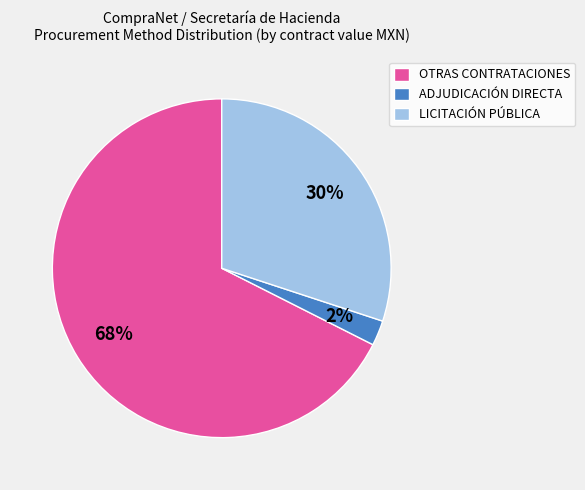

Is there any slice that represents more than half of the pie?

Yes